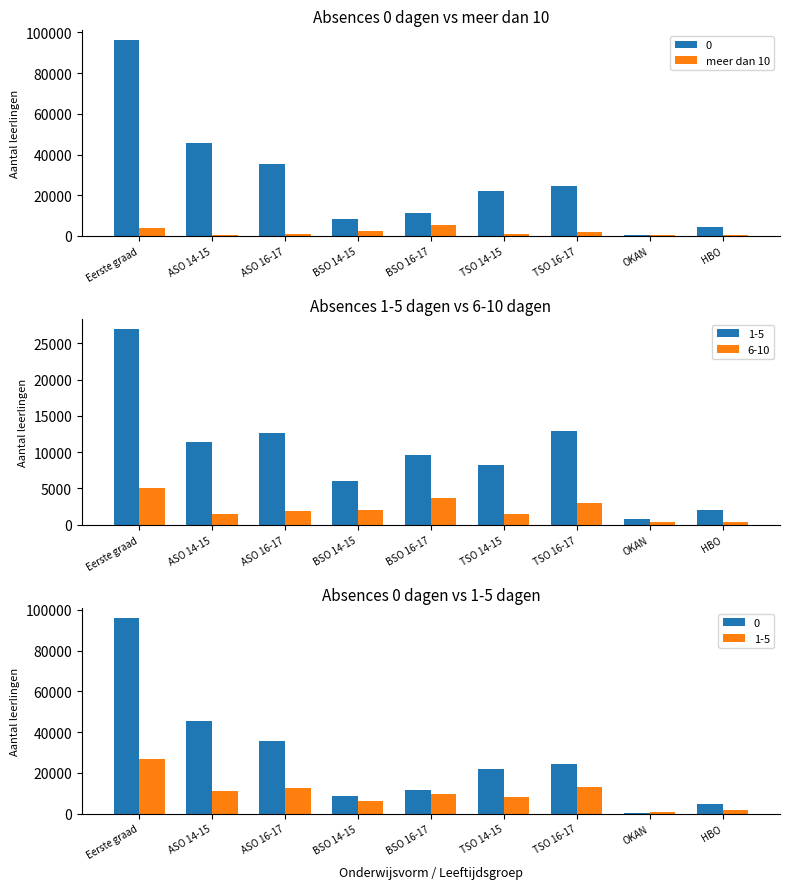

What is the label of the 7th bar from the left?

TSO 16-17